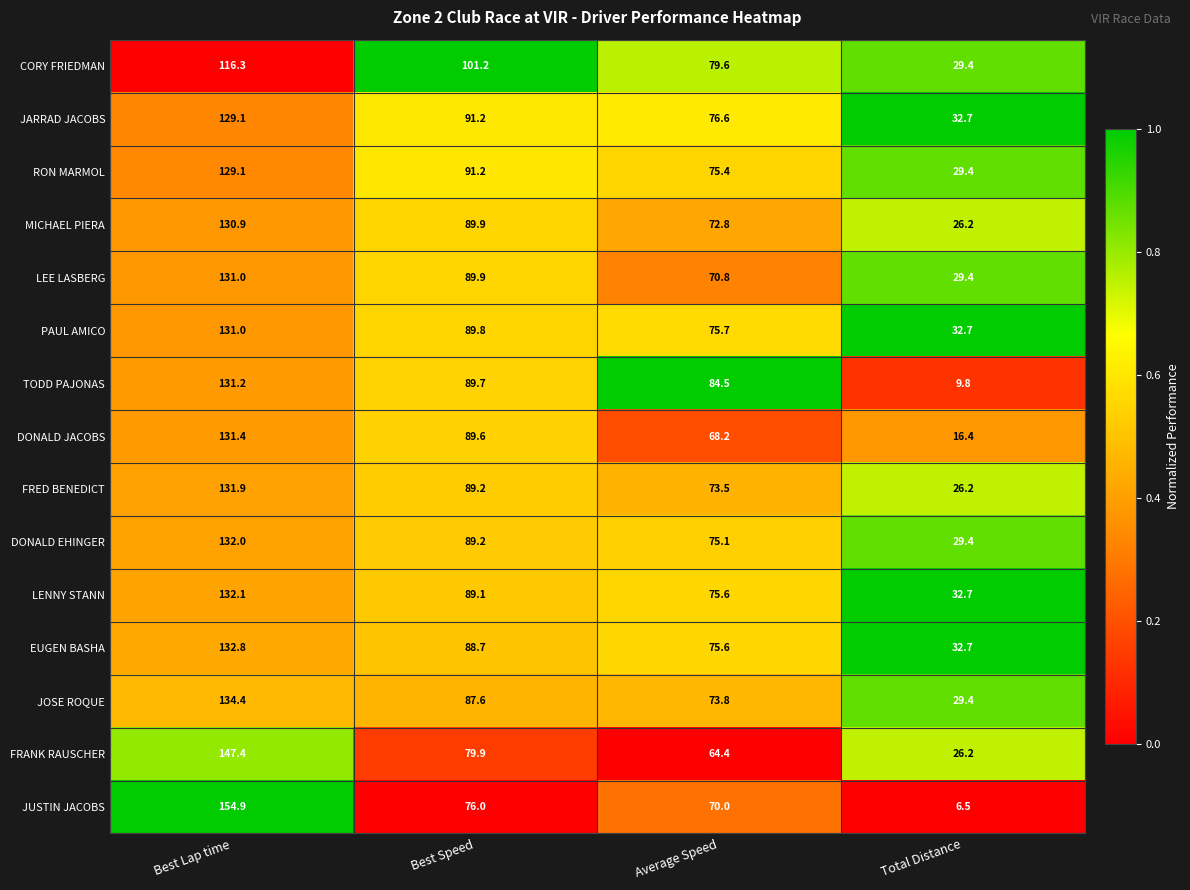

What is the minimum value for RON MARMOL?

29.4